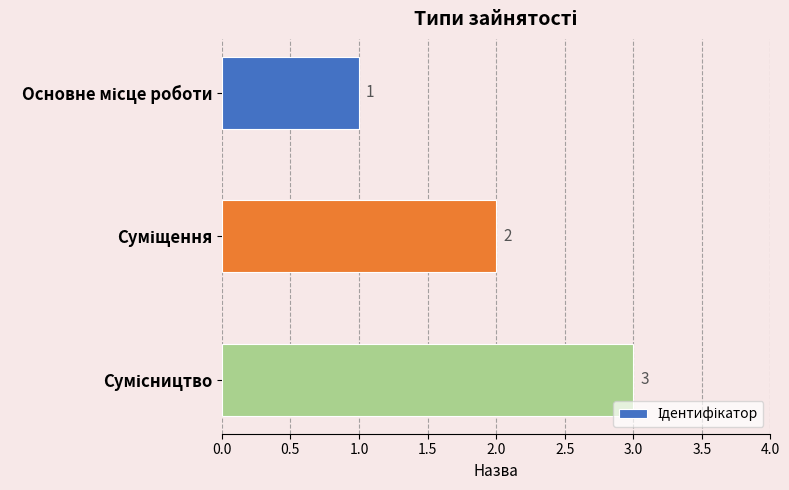

What is the value of the 1st bar from the top?

1